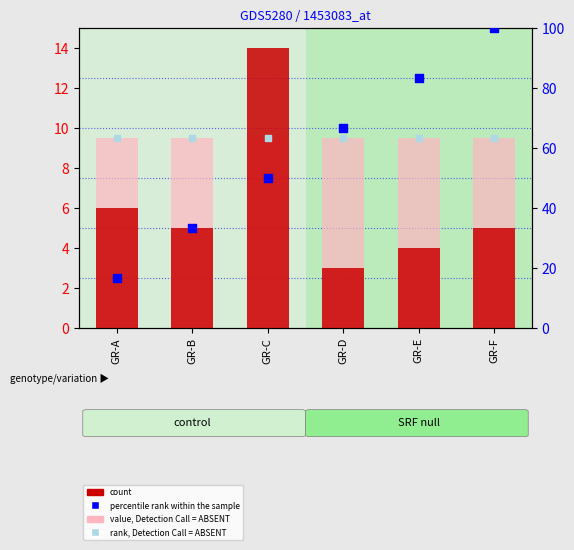

Which series contains the lowest Y value?

count